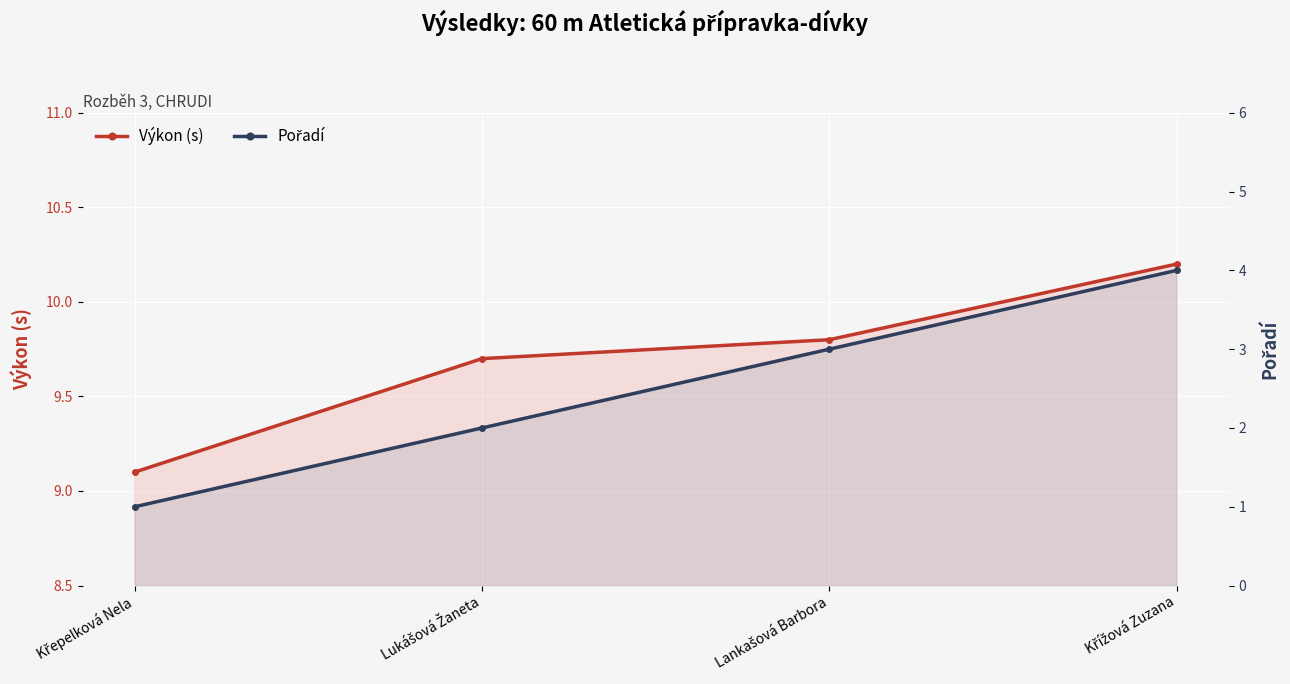

Rank the categories by Pořadí value from highest to lowest.

Křížová Zuzana, Lankašová Barbora, Lukášová Žaneta, Křepelková Nela